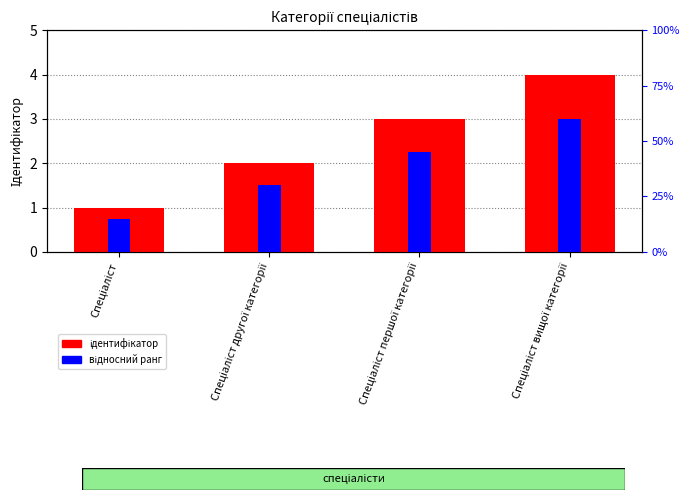

How many categories are shown in the chart?

4